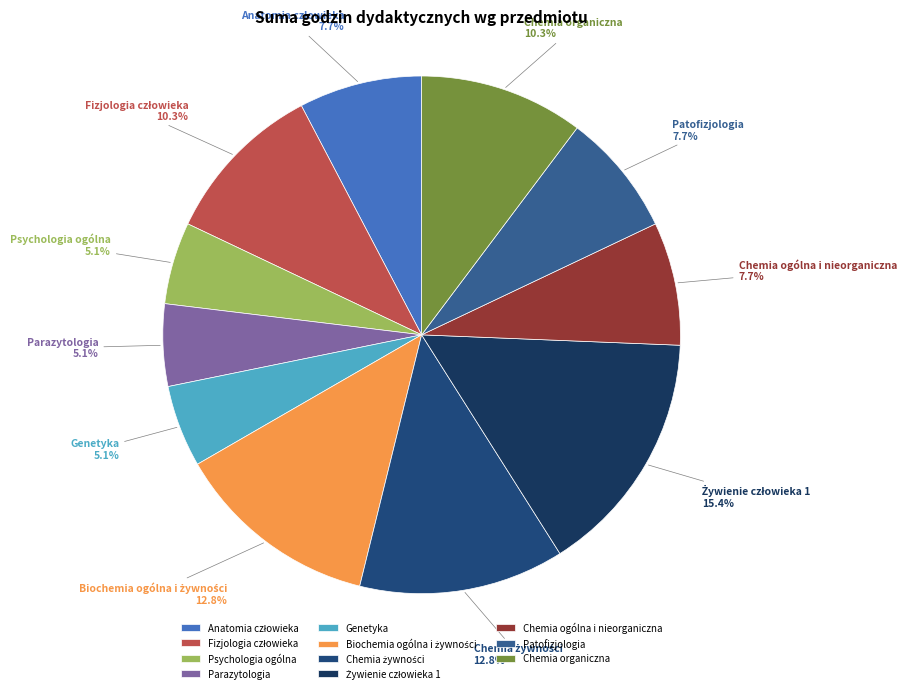

Count the number of slices in the pie.

11